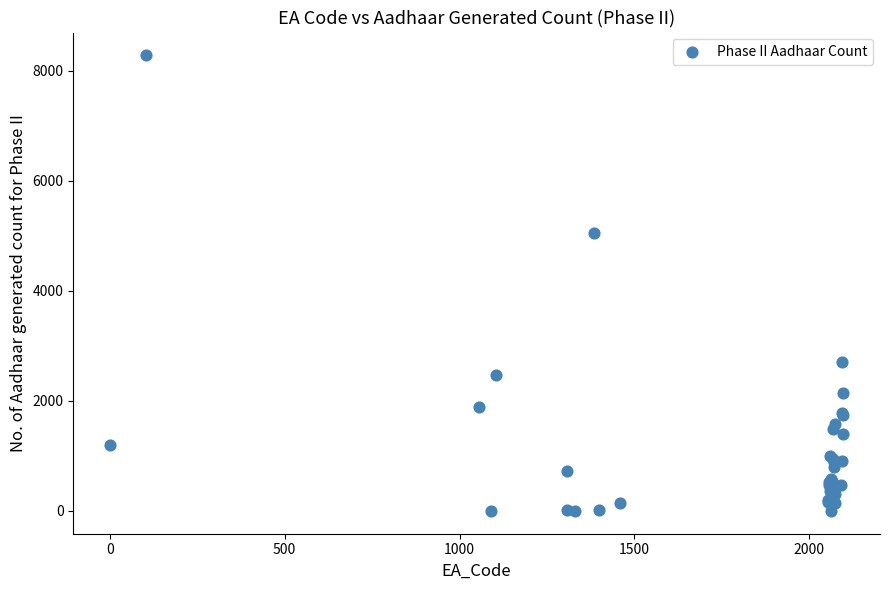

What Y value in the scatter plot is closest to 4139?

5043